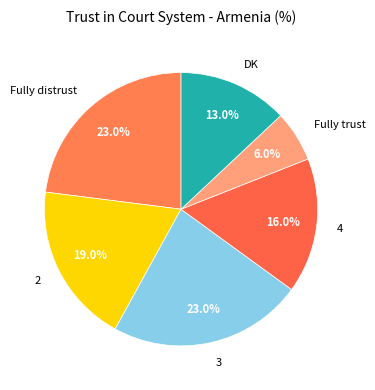

Count the number of slices in the pie.

6